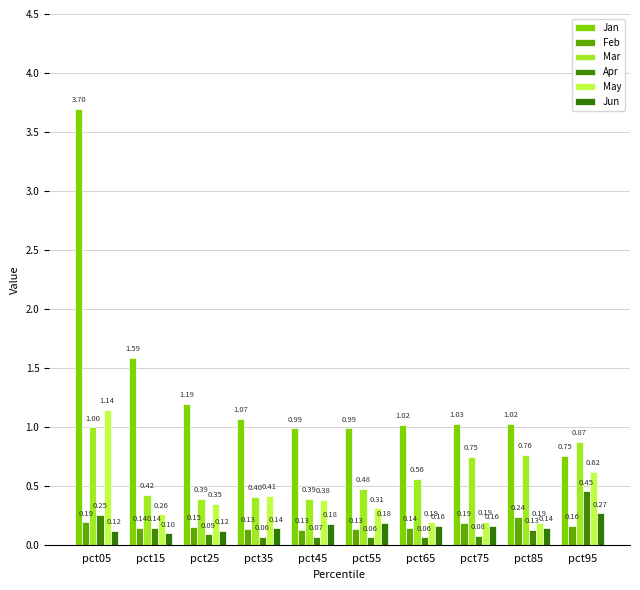

What are all the series names shown in the legend?

Jan, Feb, Mar, Apr, May, Jun